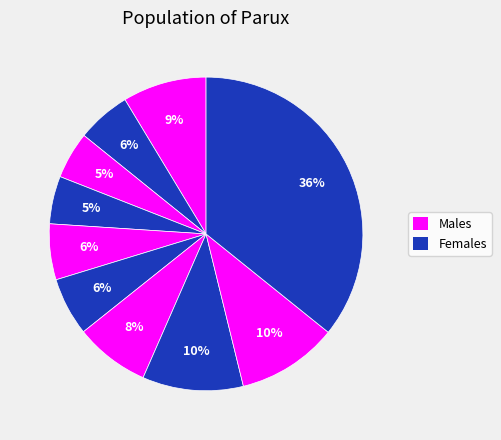

Count the number of slices in the pie.

10